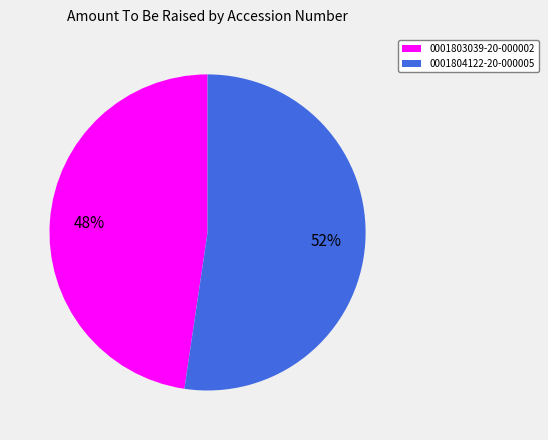

Is it true that 0001804122-20-000005 is 52% of the pie?

True